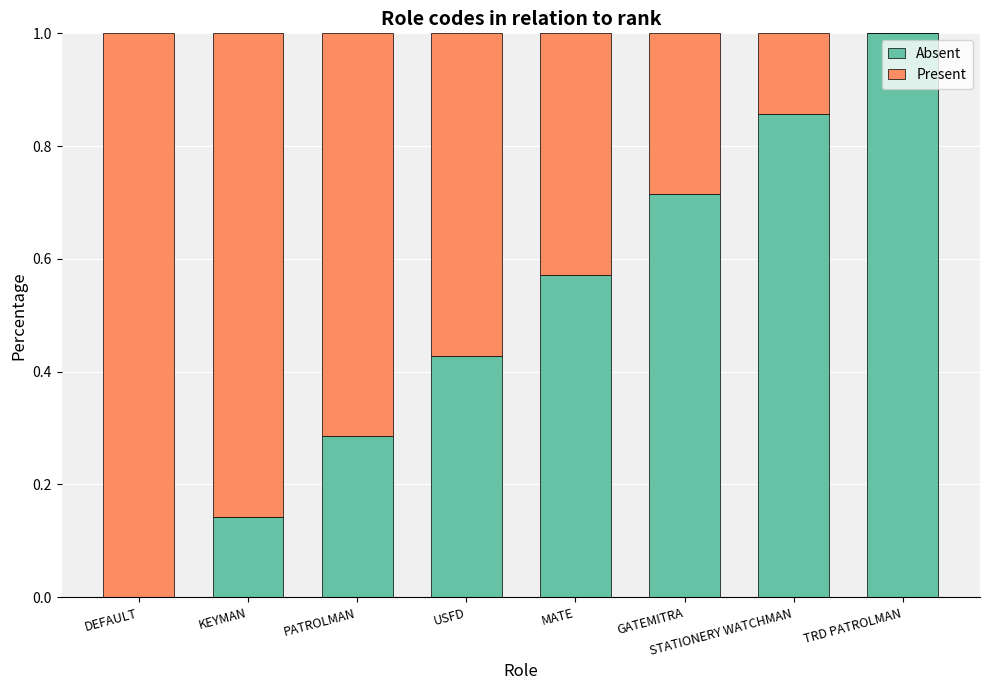

What is the sum of all Absent values?

4.0